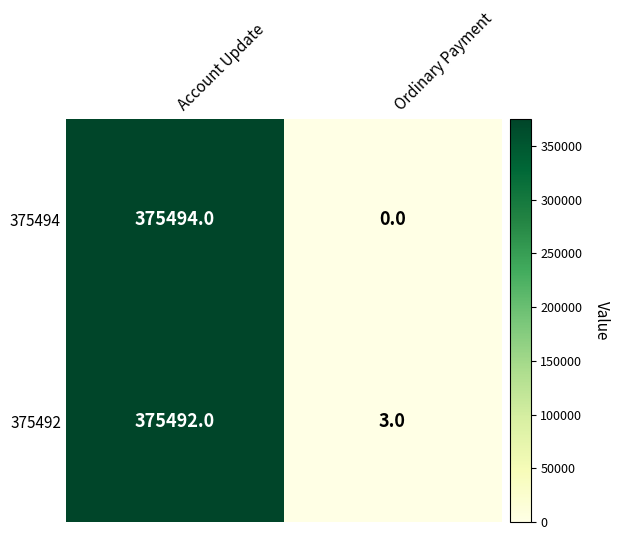

What is the difference between the maximum and minimum values in the 375494 series?

375494